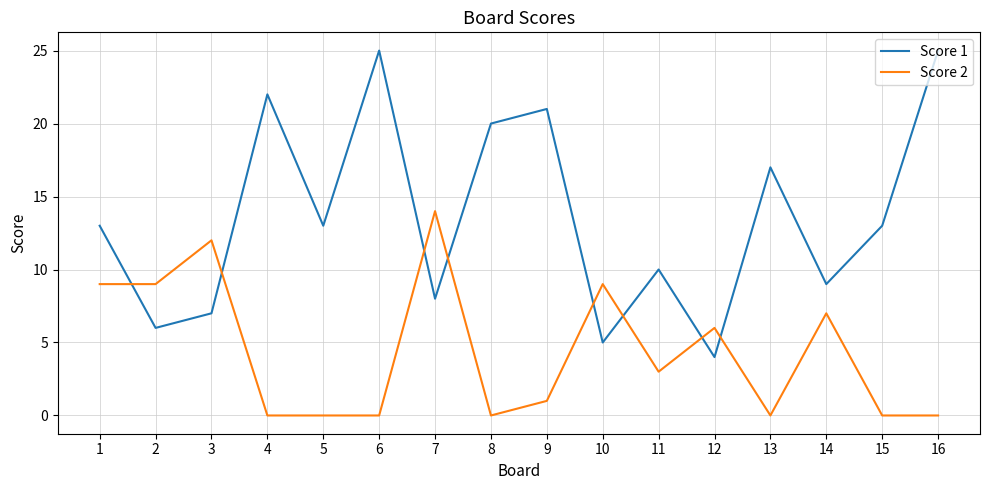

Rank the series at 8 from lowest to highest value.

Score 2, Score 1